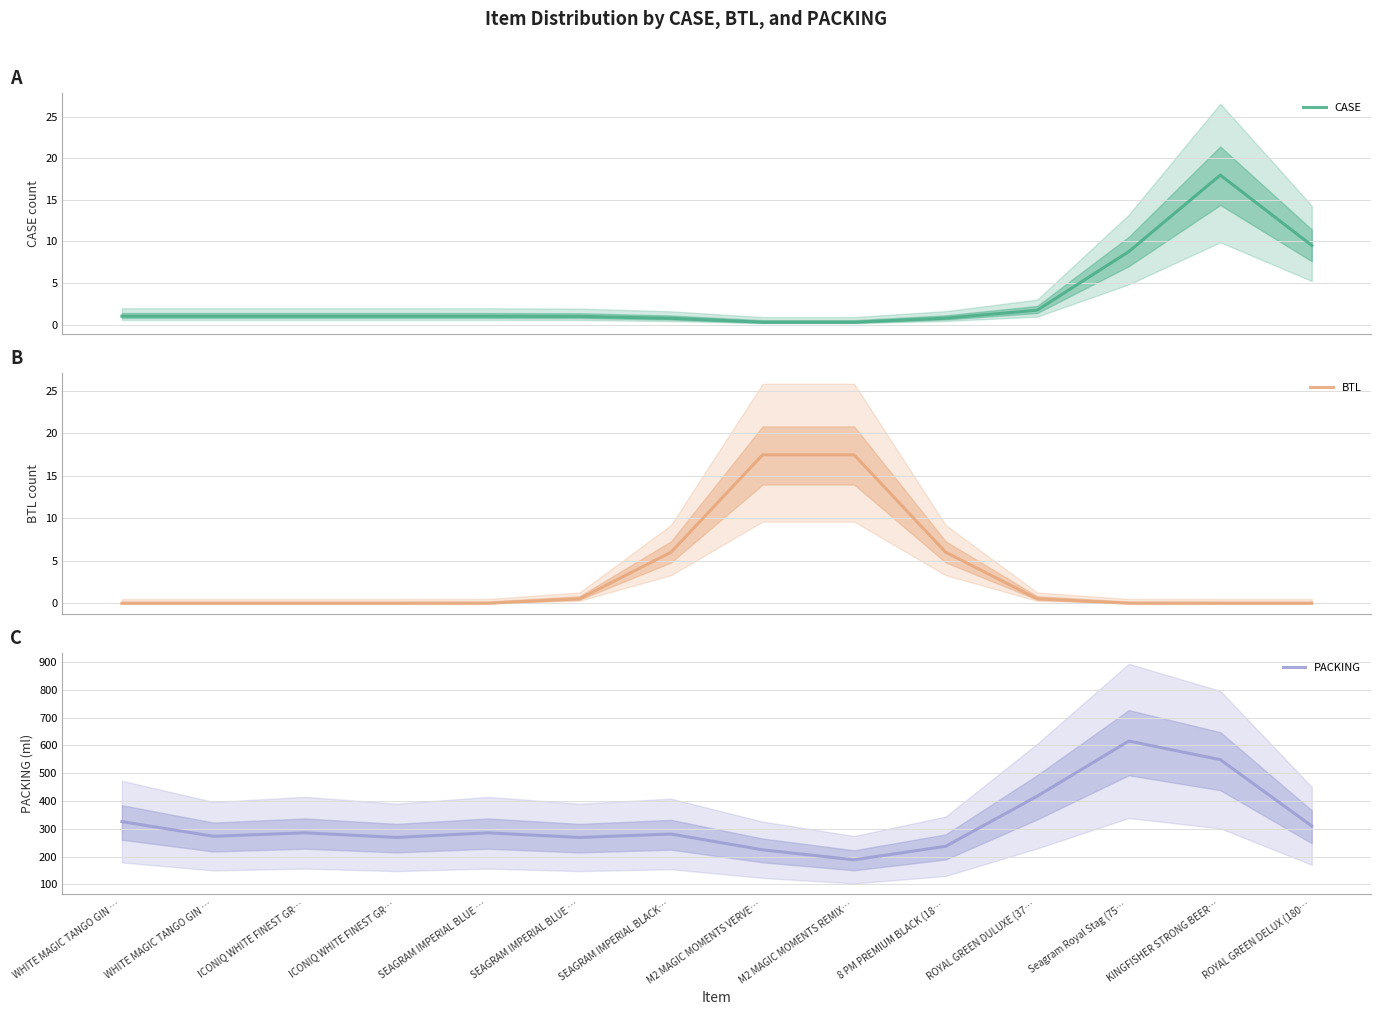

True or false: CASE has a value of 0.7 at SEAGRAM IMPERIAL BLUE ….

False